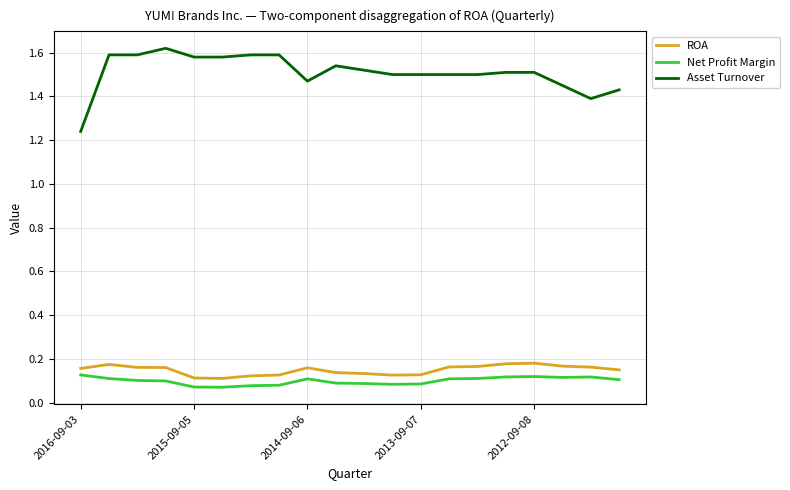

Does the chart display data point markers on the line(s)?

No